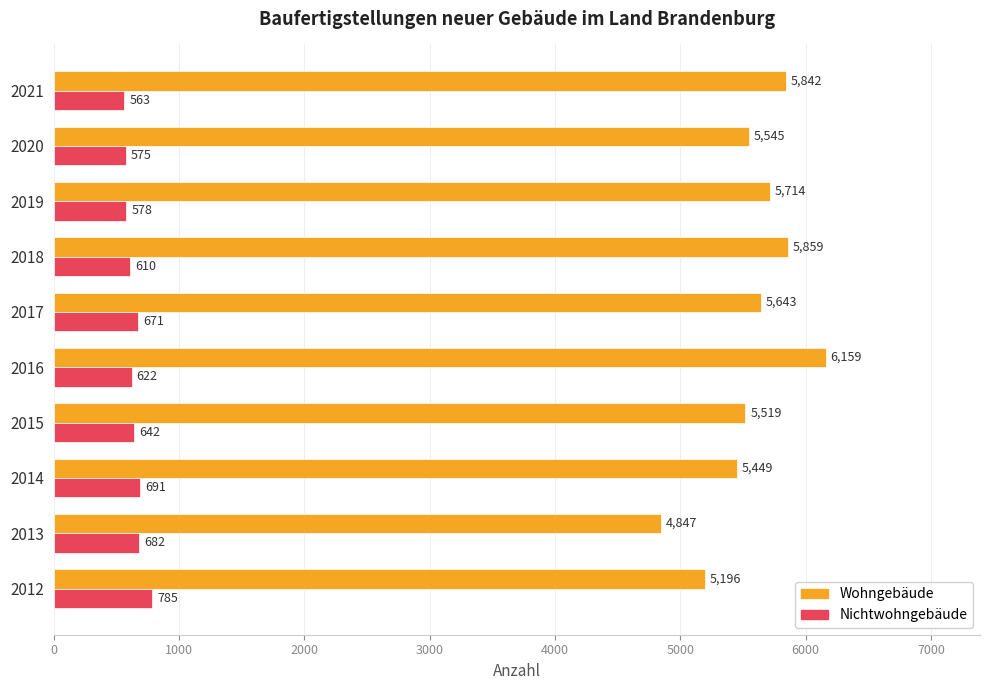

At how many categories does at least one series exceed 3565?

10